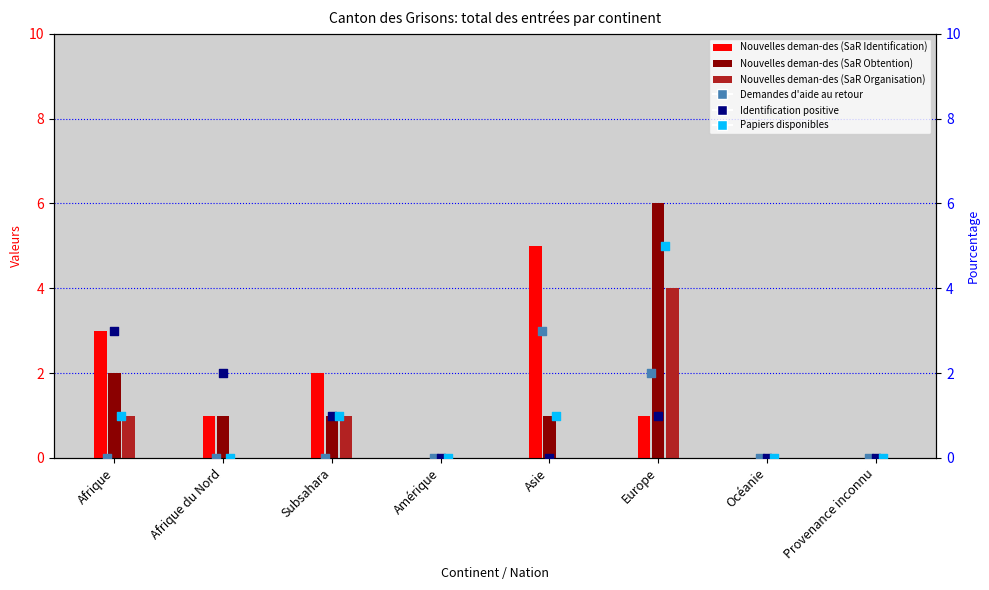

Which series contains the lowest Y value?

Nouvelles deman-des (SaR Identification)